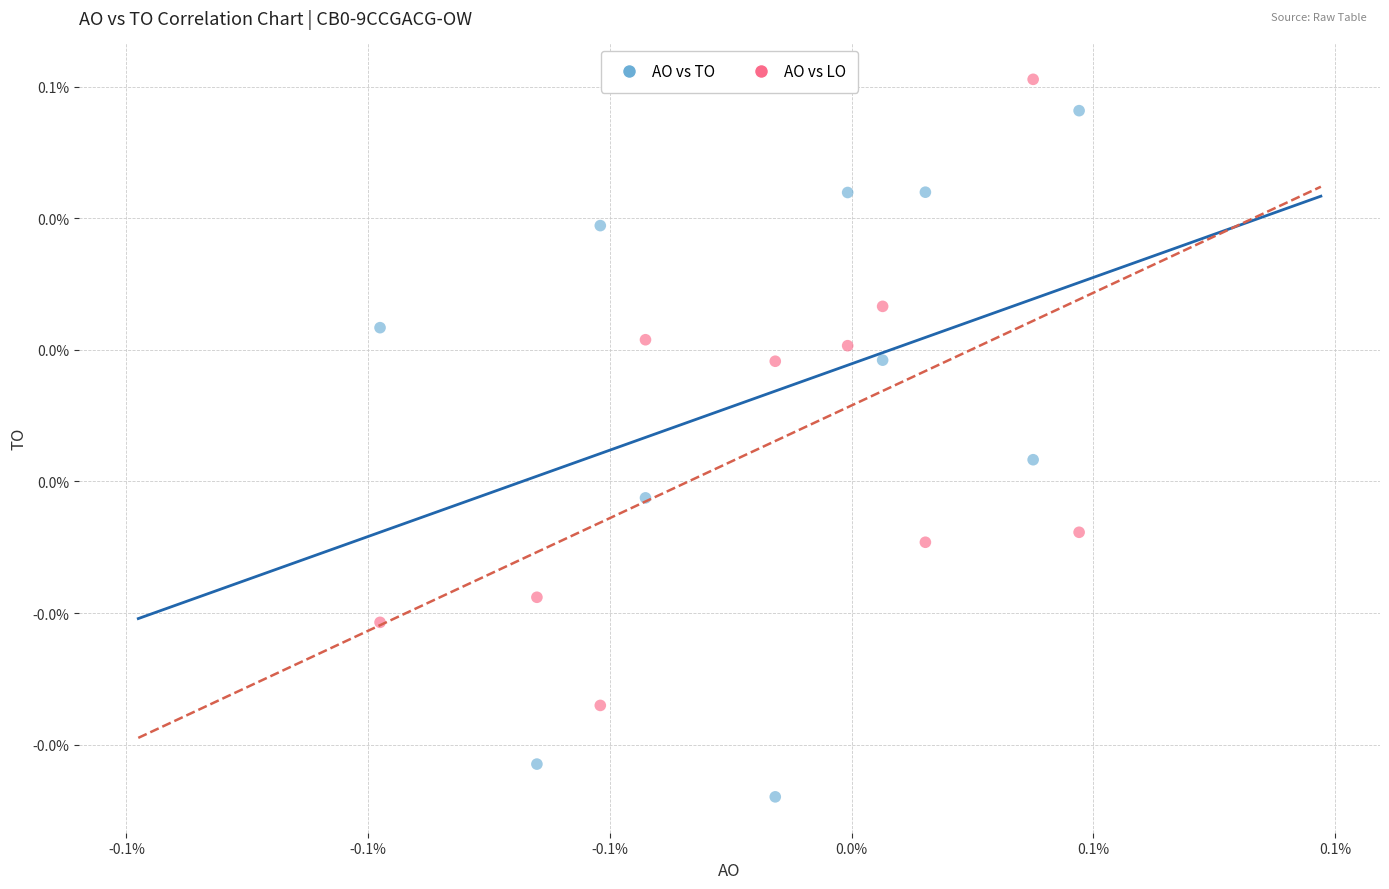

What are all the series names shown in the legend?

AO vs TO, AO vs LO